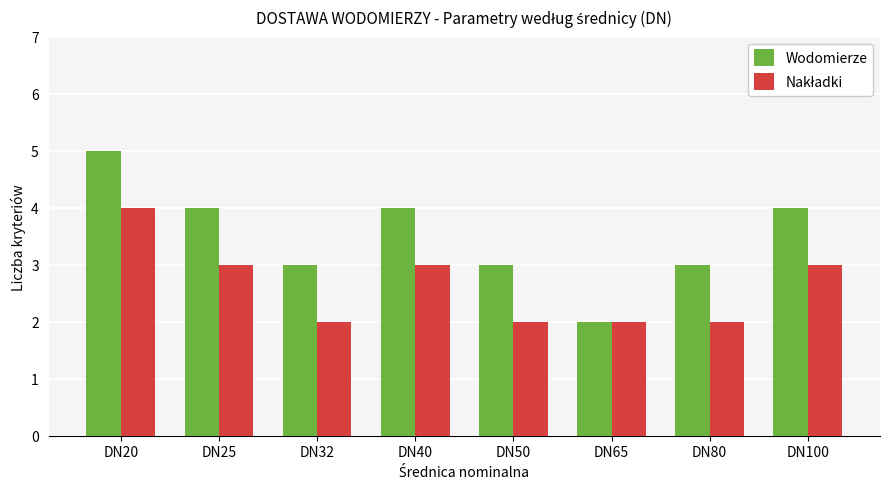

What is the greatest value displayed?

5